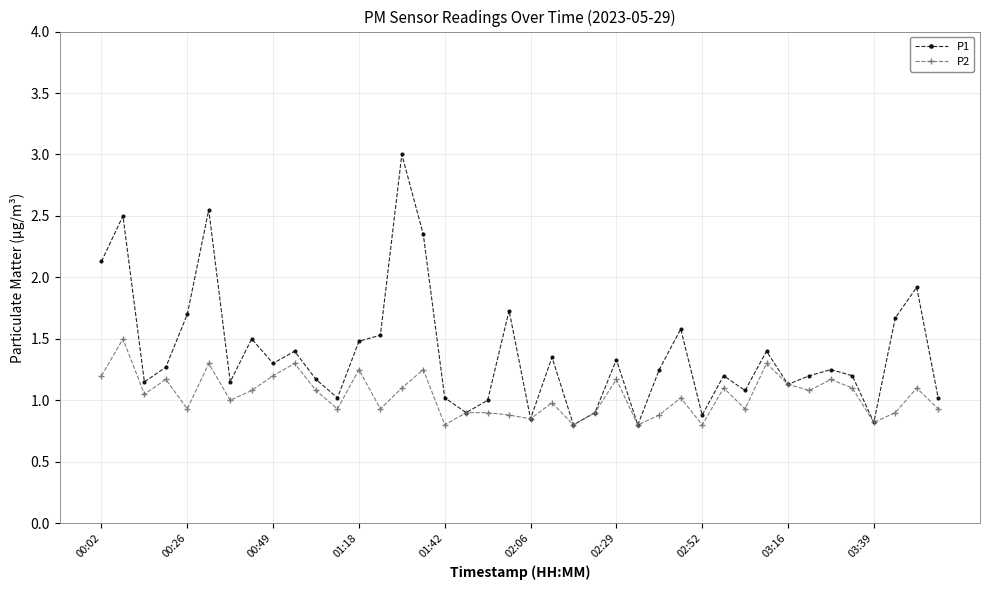

Which series has the largest total across all categories?

P1